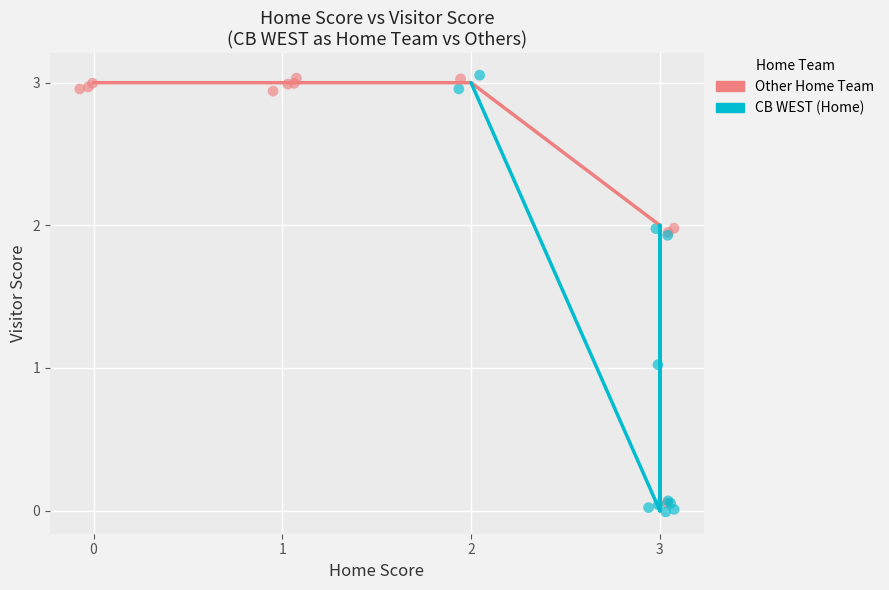

Which series has the largest Y range (max minus min)?

CB WEST (Home)